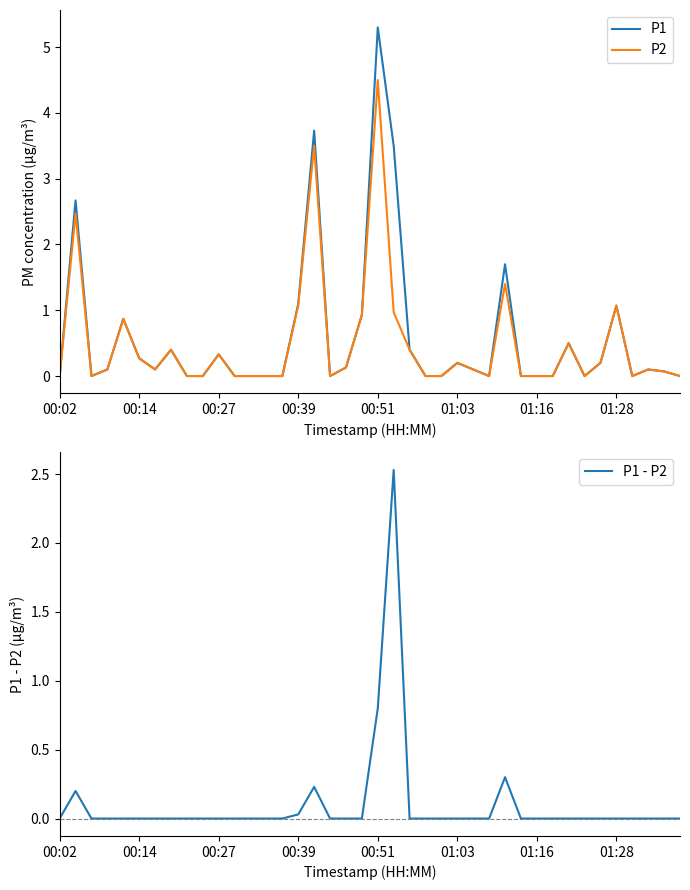

Which category has the highest value in the P2 series?

00:51